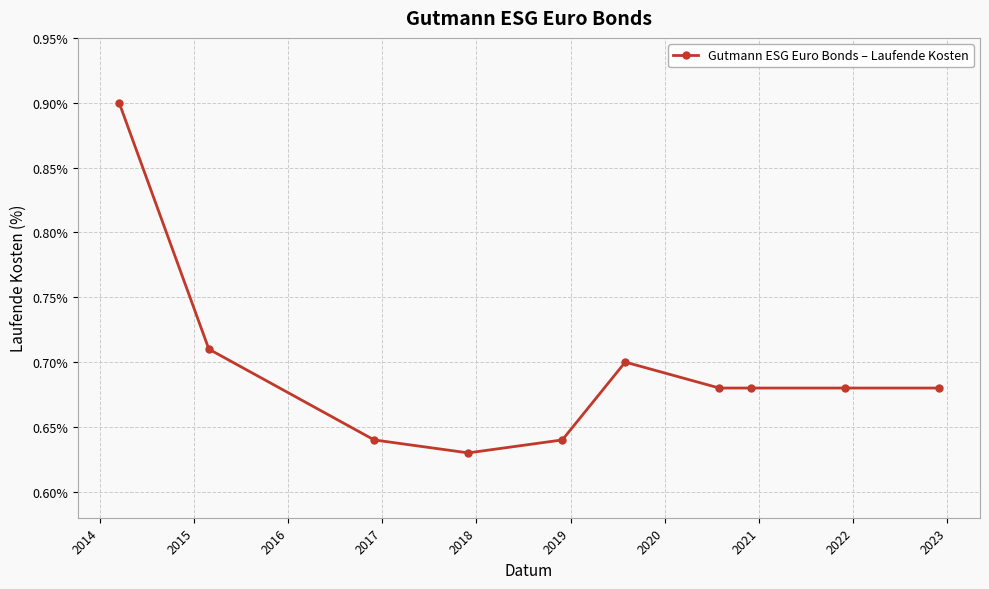

What is the value of the 1st point from the left?

0.9